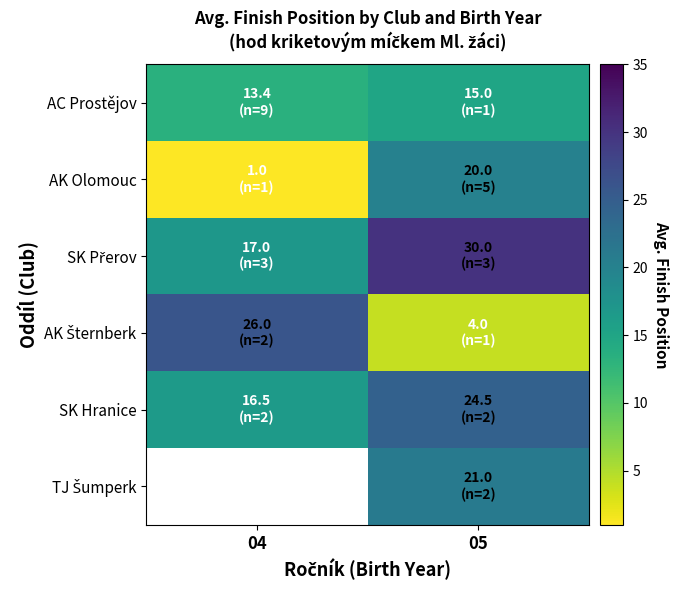

What is the approximate value of SK Hranice at 04?

16.5